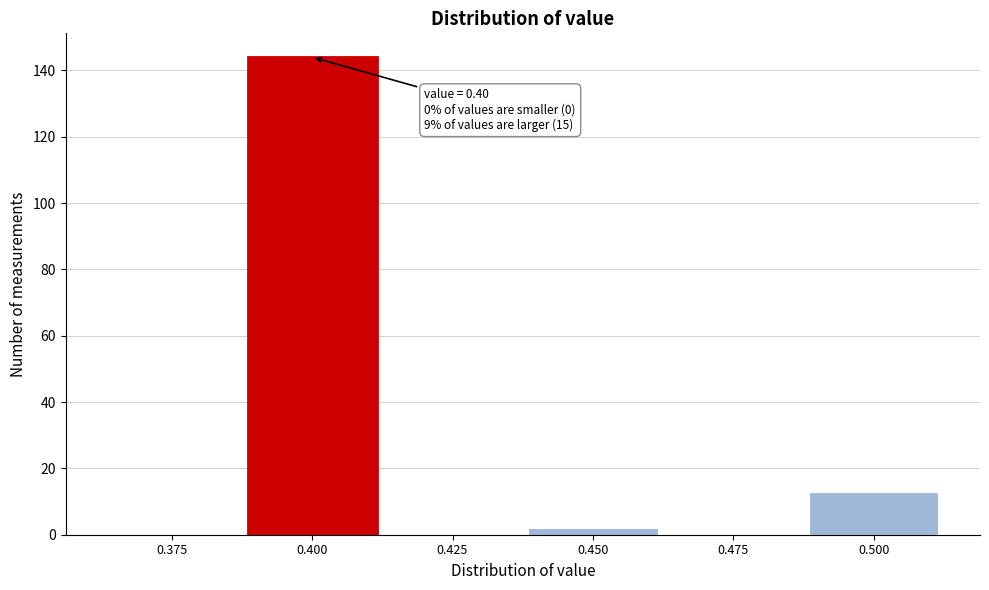

Reading right to left, list all the values displayed in this chart.

0.500=13	0.475=0	0.450=2	0.425=0	0.400=144	0.375=0